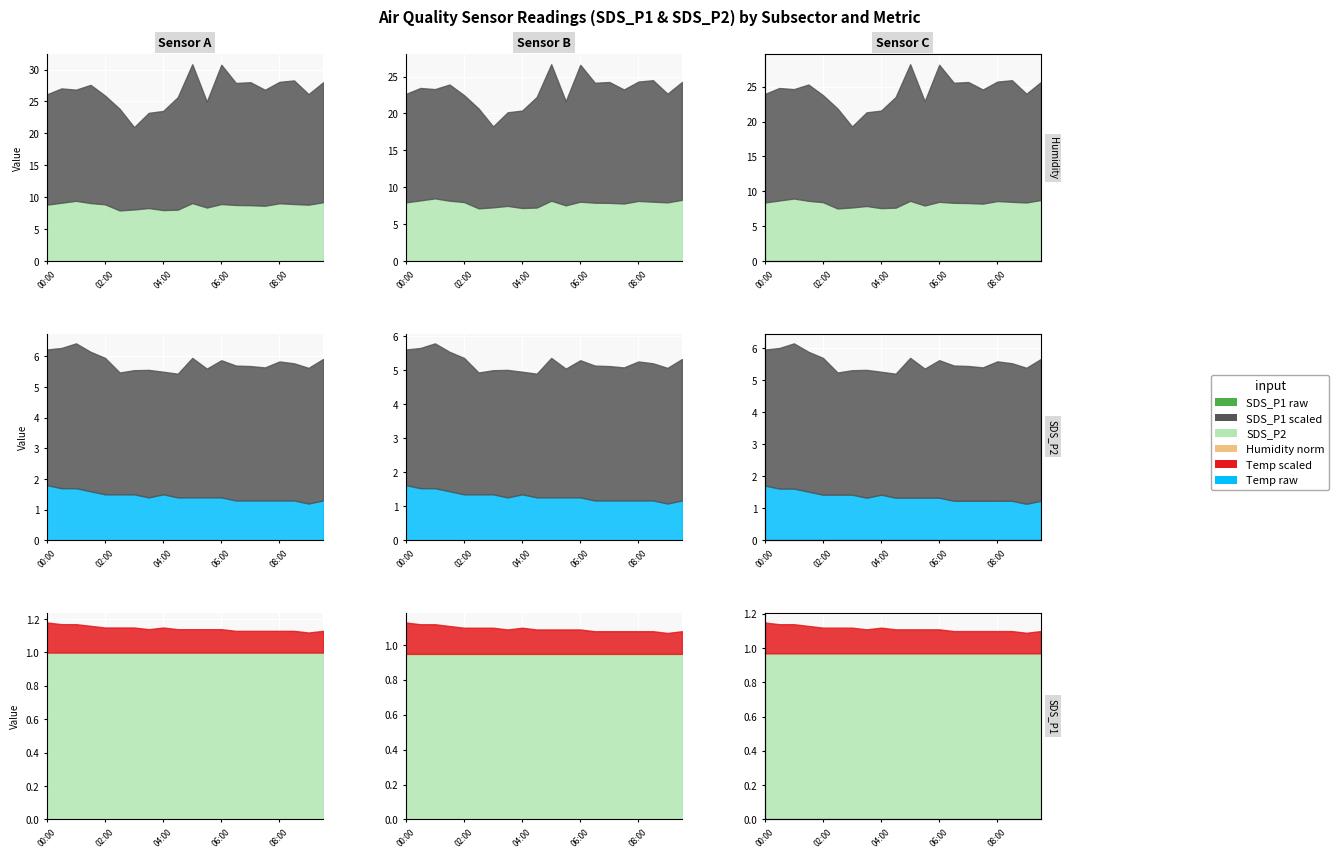

What is the value of the SDS_P2 point at the 1st from the left?

8.8